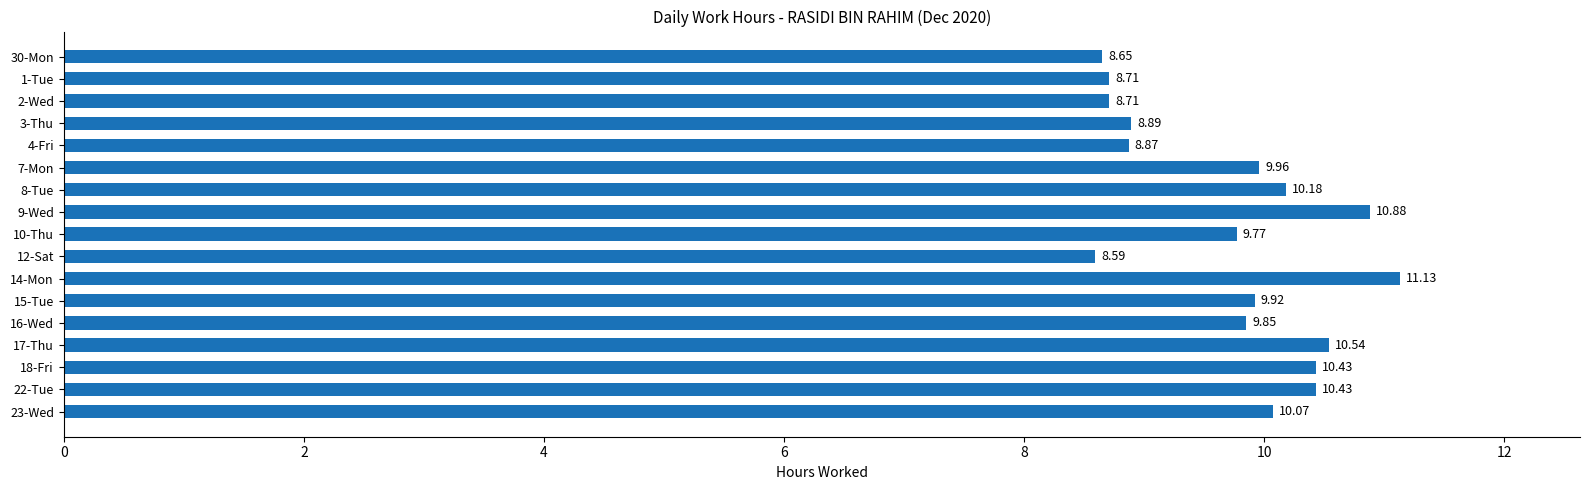

What is the sum of the values at 16-Wed and 2-Wed?

18.6